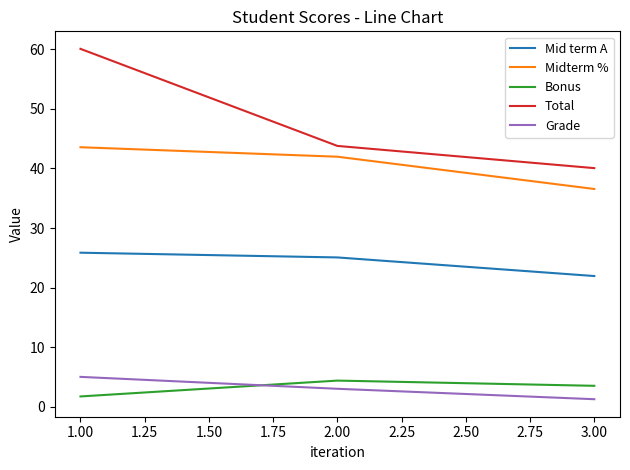

What is the average value of the Midterm % series?

40.7